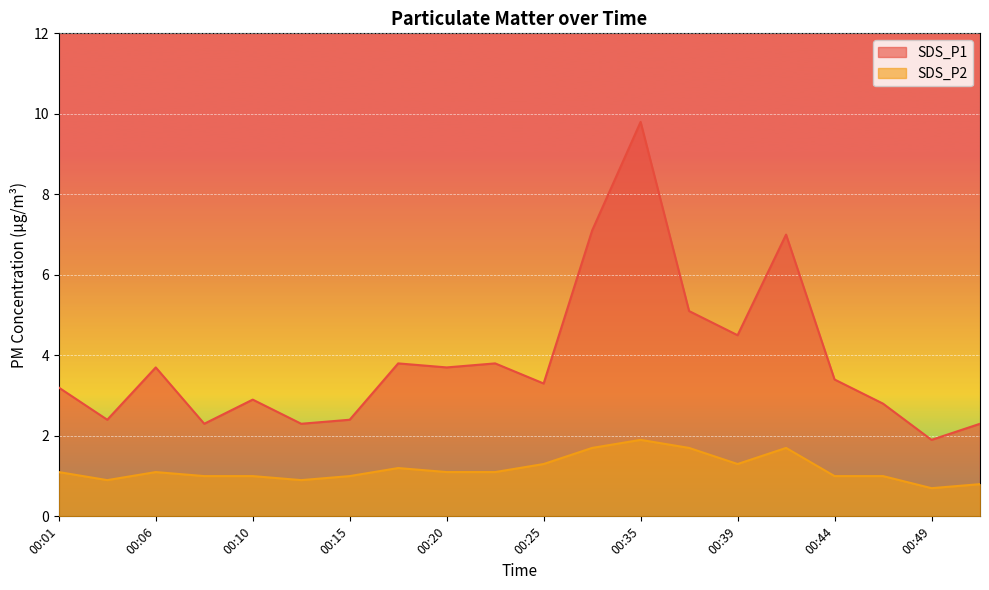

What is the minimum value for SDS_P1?

1.9